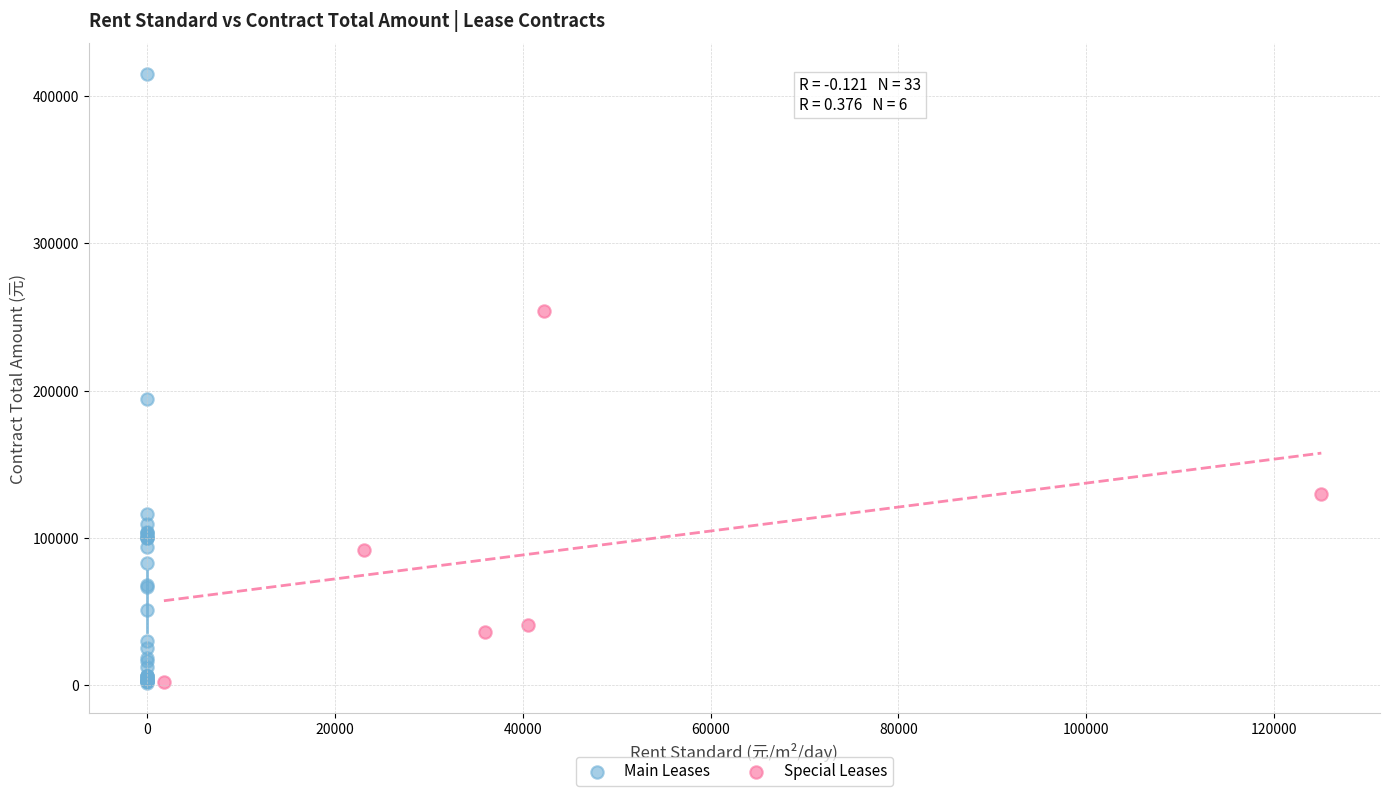

Which series has the widest spread of Y values?

Main Leases